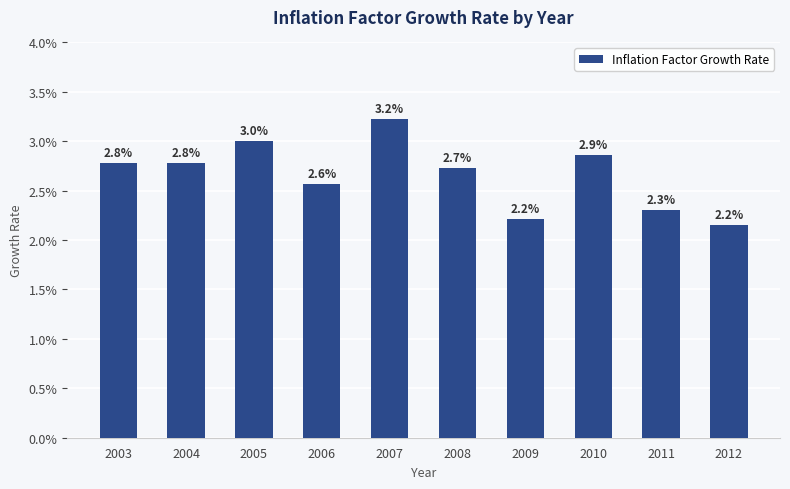

Does the chart contain any negative values?

No